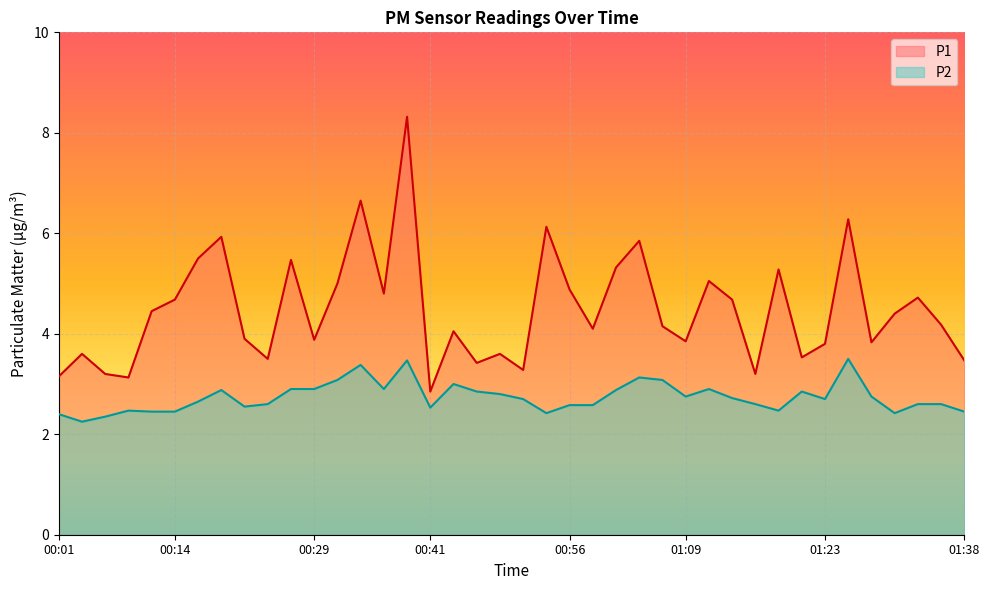

True or false: P2 and P1 intersect in this chart.

False